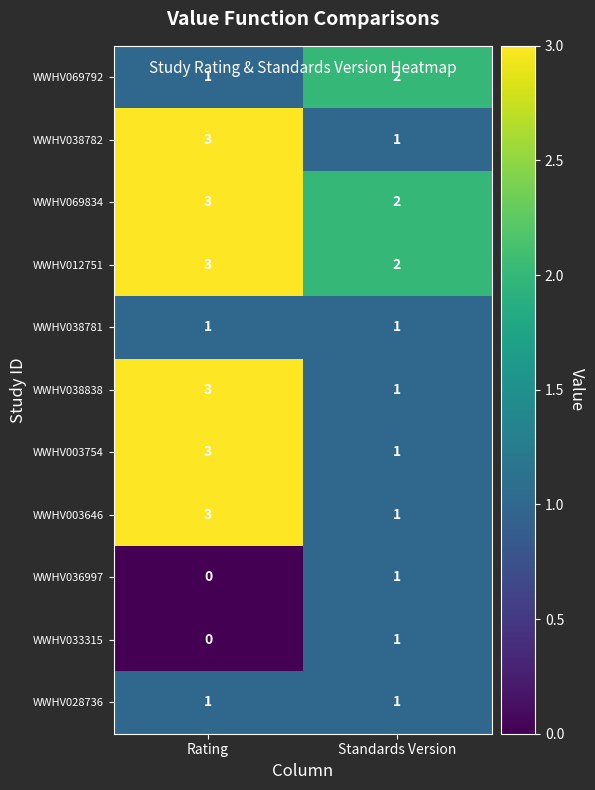

Count the number of data series in this chart.

11